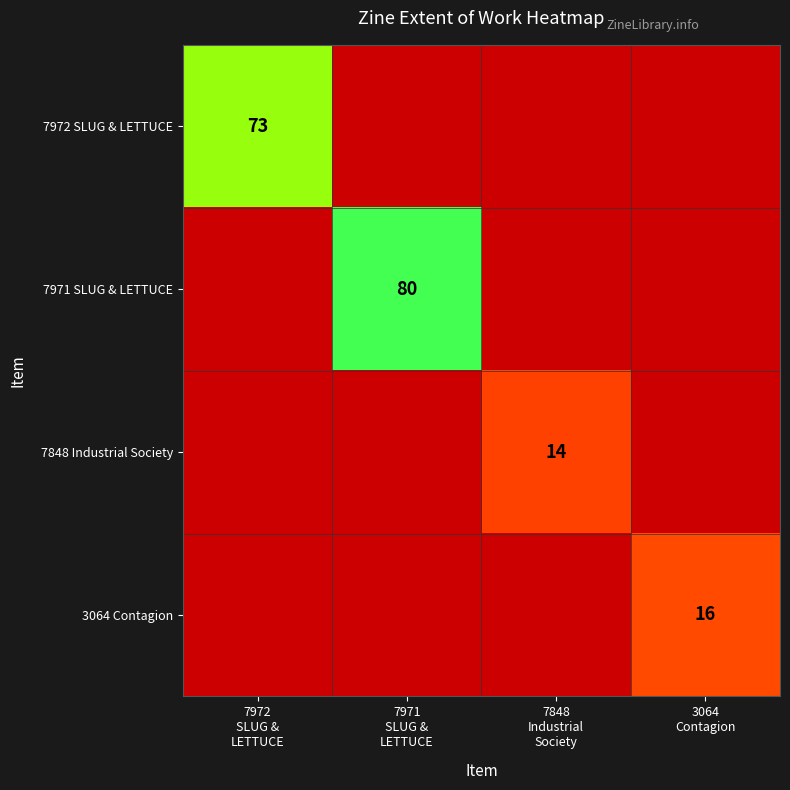

Is it true that 3064 Contagion equals 16.0 at 3064 Contagion?

True